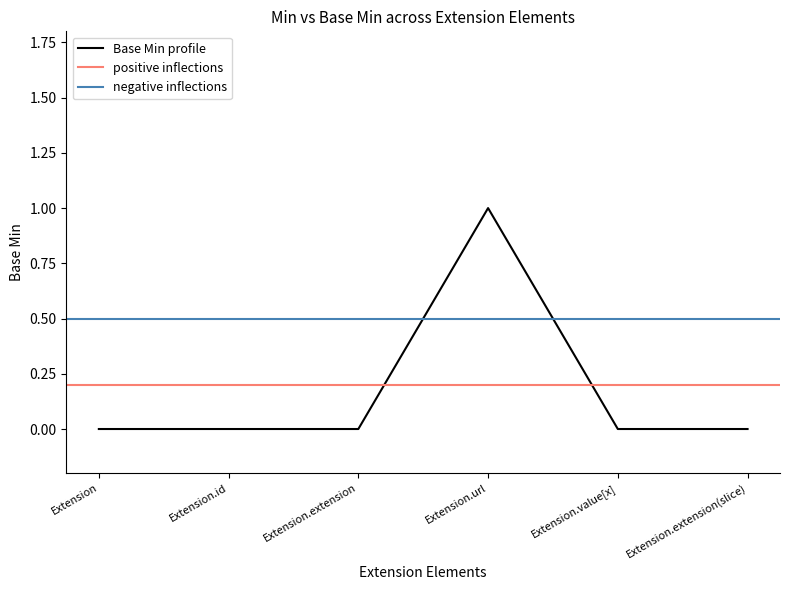

Rank the categories by value from lowest to highest.

Extension, Extension.id, Extension.extension, Extension.value[x], Extension.extension(slice), Extension.url